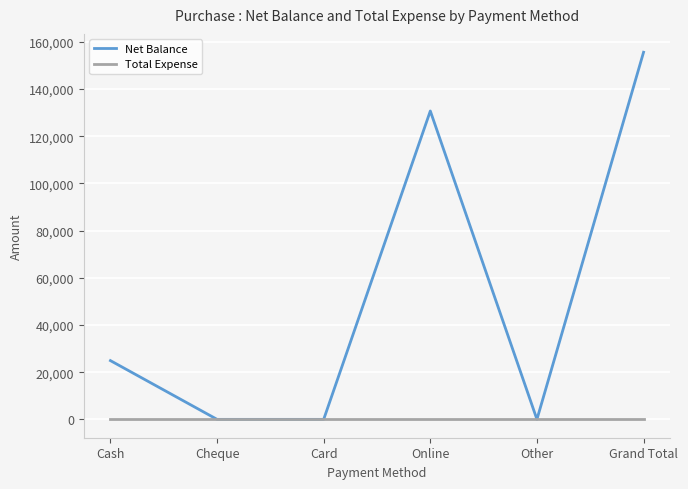

What are all the series names shown in the legend?

Net Balance, Total Expense